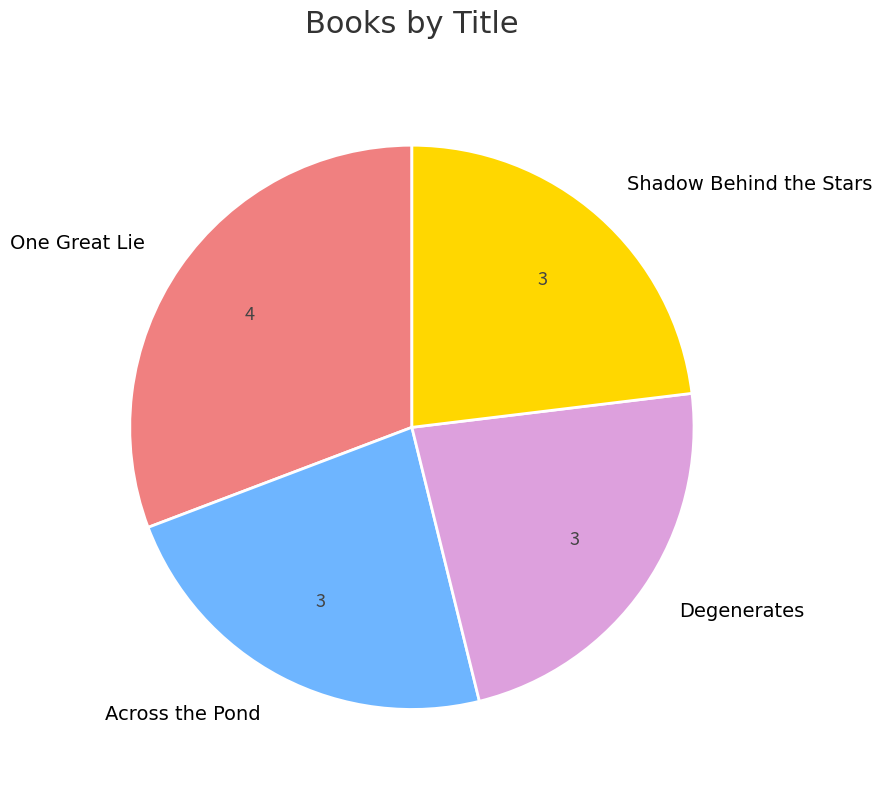

The Shadow Behind the Stars slice represents 23% of the pie. True or false?

True